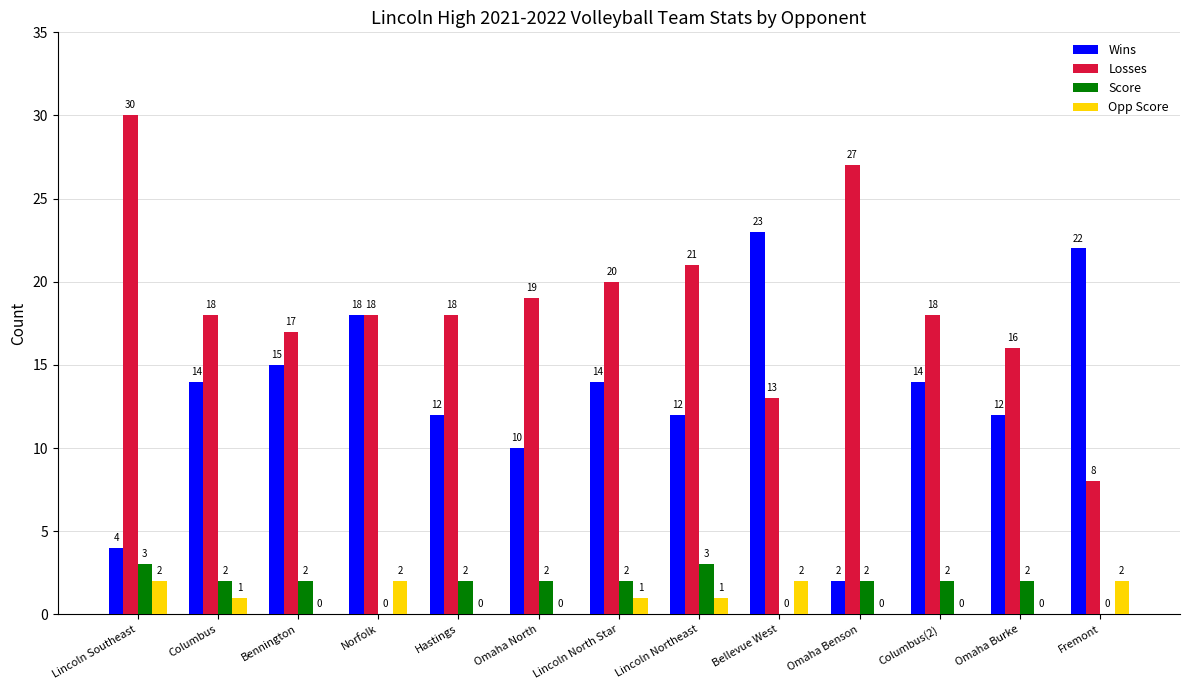

Is it true that Score equals 0 at Hastings?

False